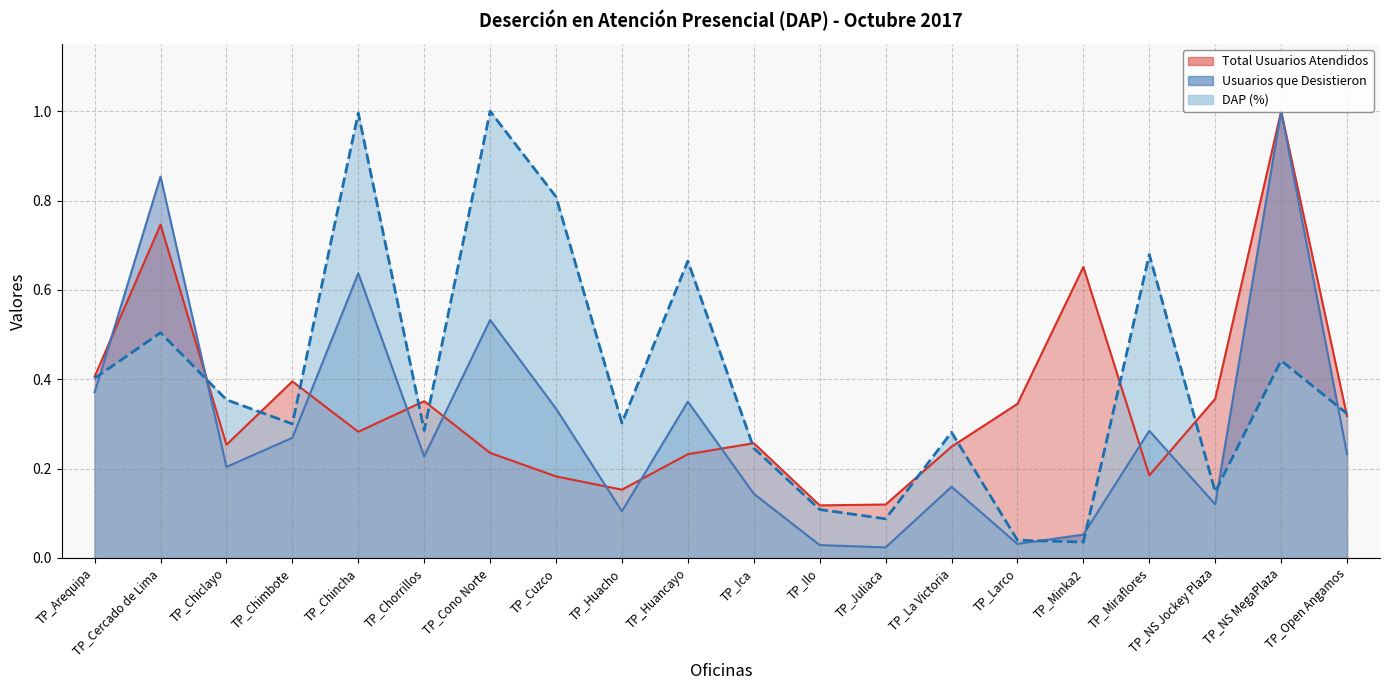

What is the label of the 10th point from the left?

TP_Huancayo